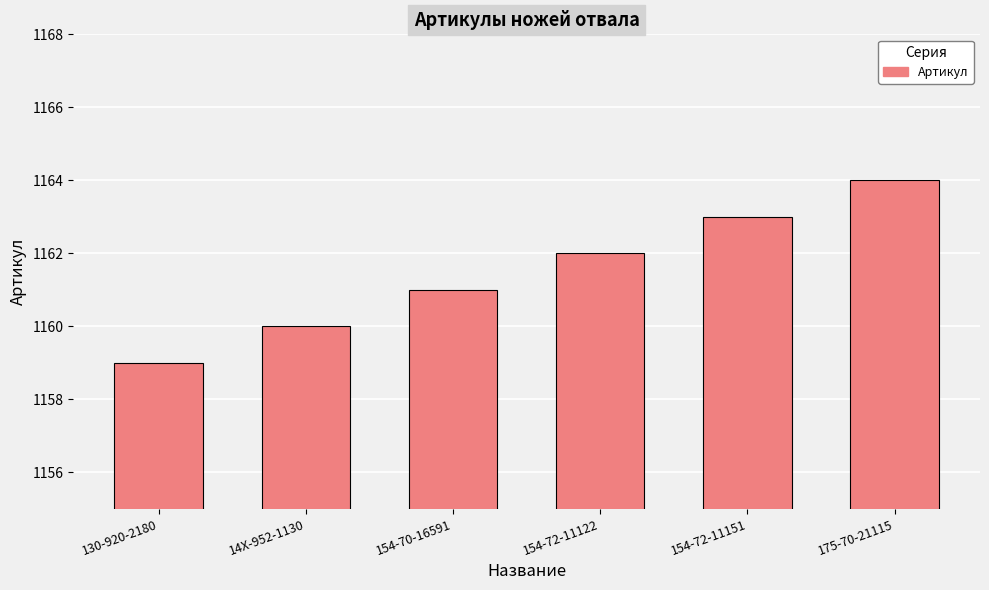

What position from the left is 154-72-11151?

5